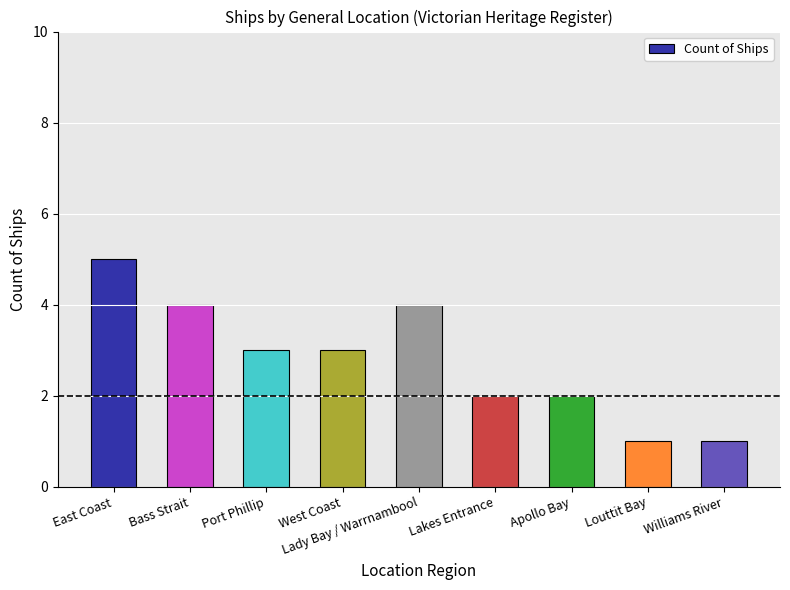

How many bars are there in total?

9